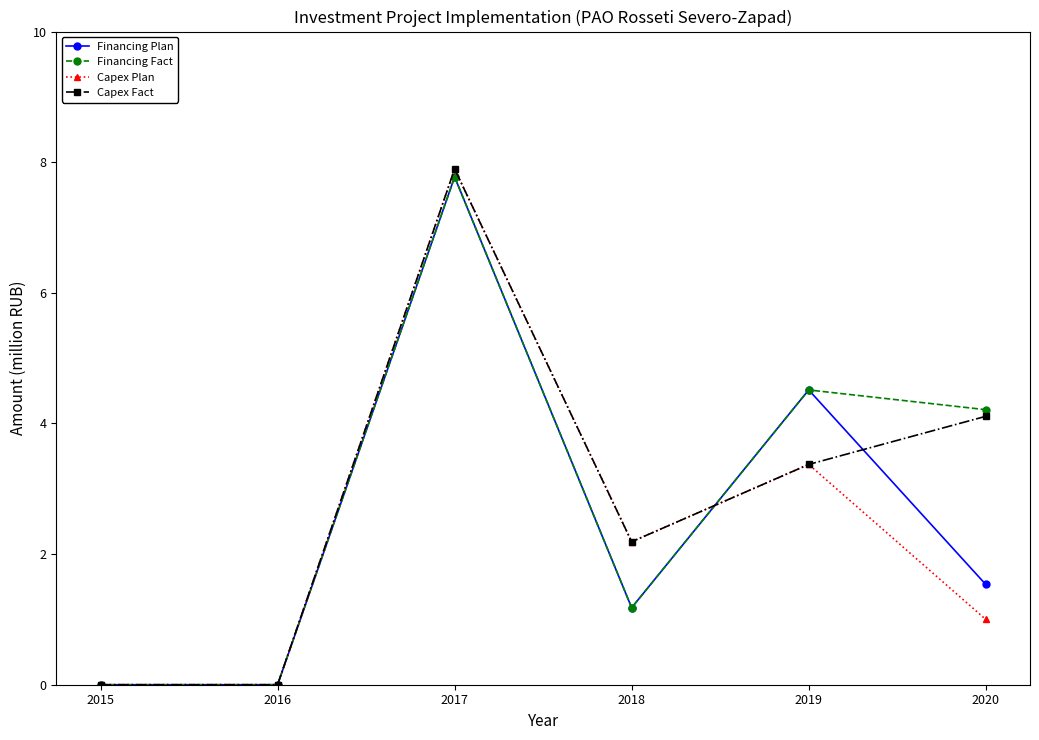

True or false: Capex Fact has a value of 4.5 at 2015.

False